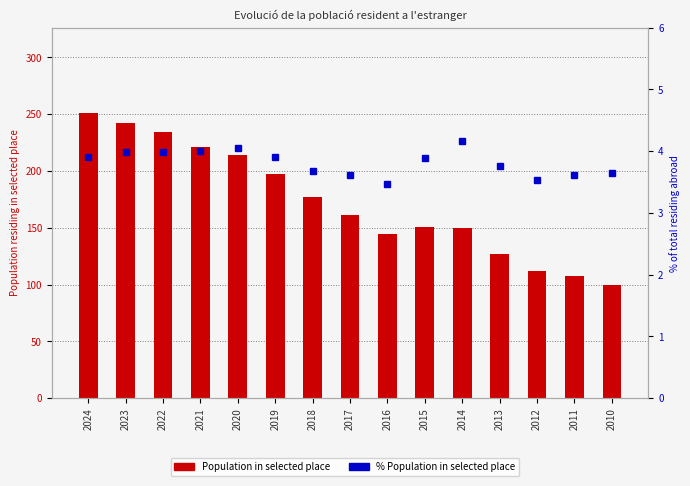

At which label is Population in selected place closest to 175?

2018